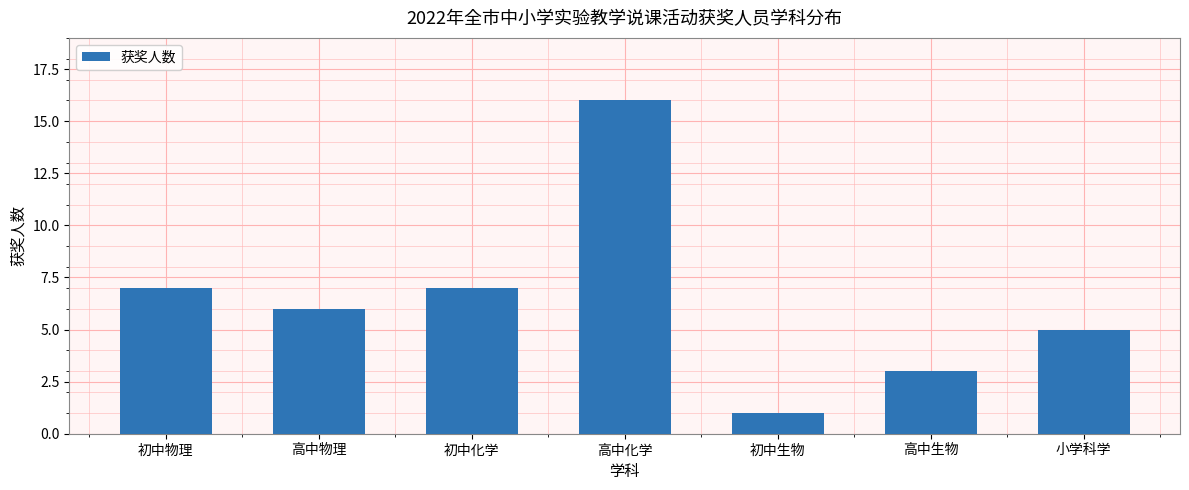

What is the difference between the second highest and second lowest values?

4